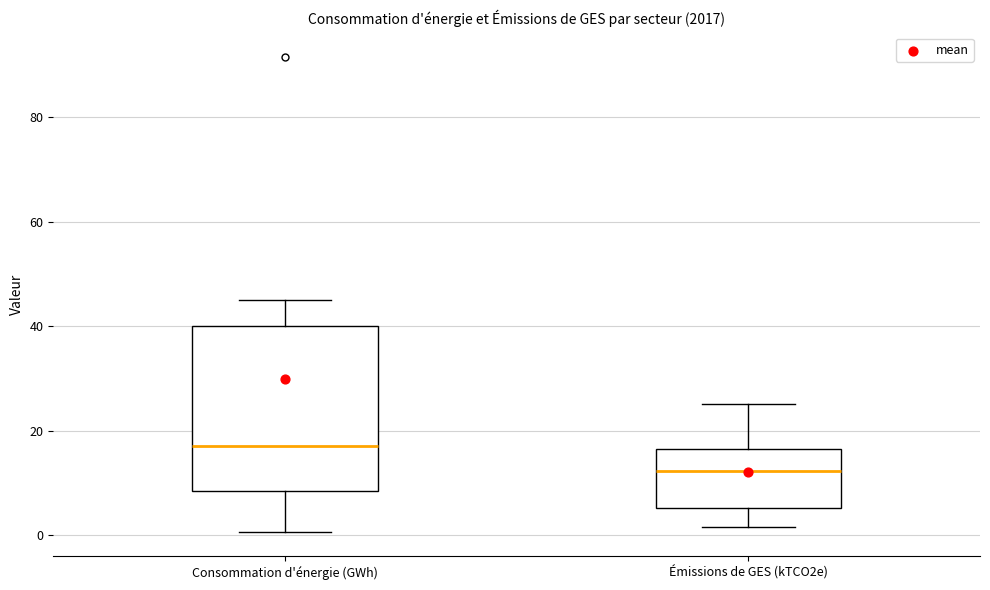

Which box has the highest median line?

Consommation d'énergie (GWh)